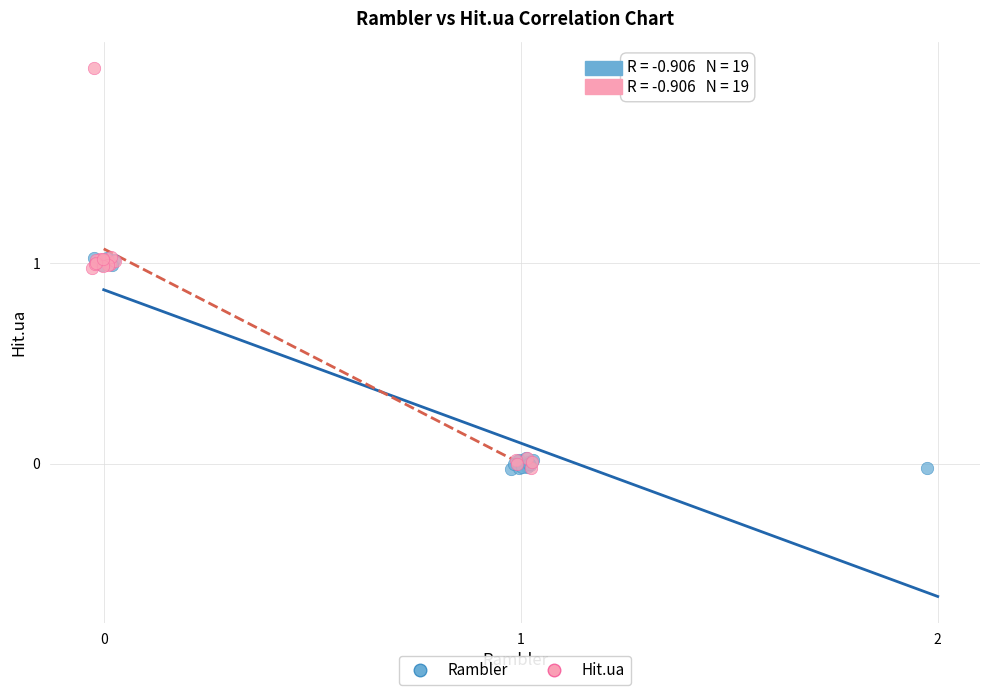

Which series contains the highest Y value?

Hit.ua